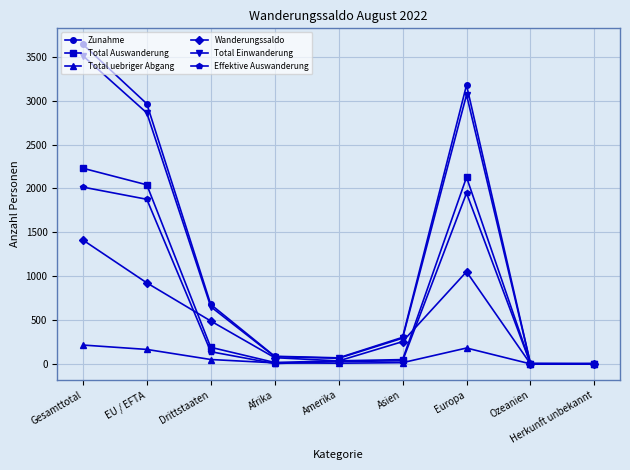

What is the maximum value for Total Auswanderung?

2231